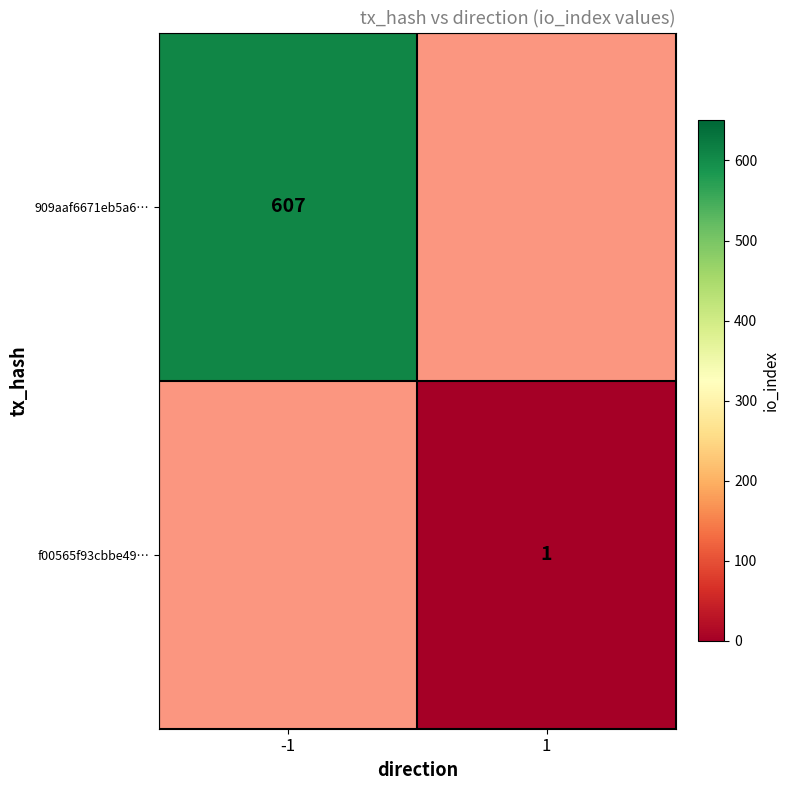

Which series has the largest total across all categories?

909aaf6671eb5a6…